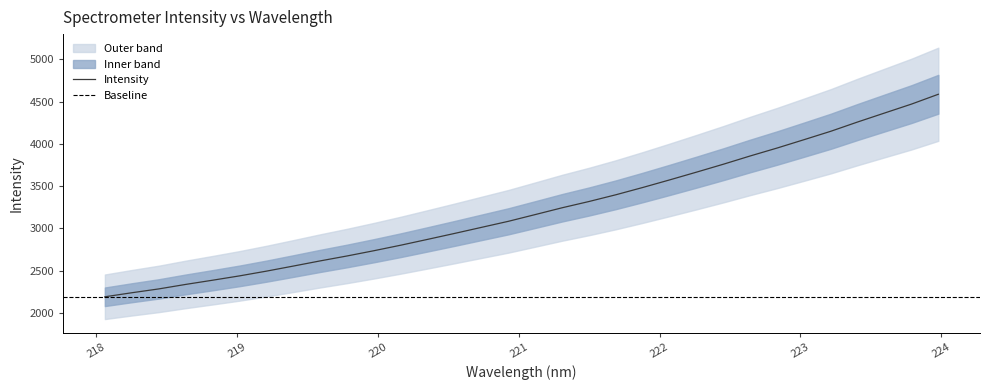

What is the minimum value for Intensity?

2193.4